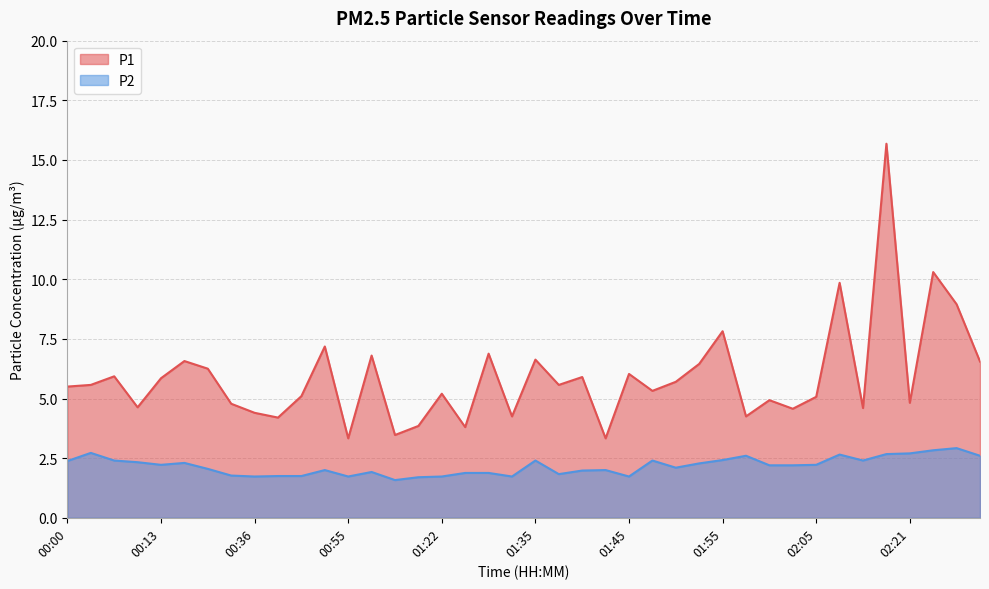

Does the chart have visible grid lines?

Yes